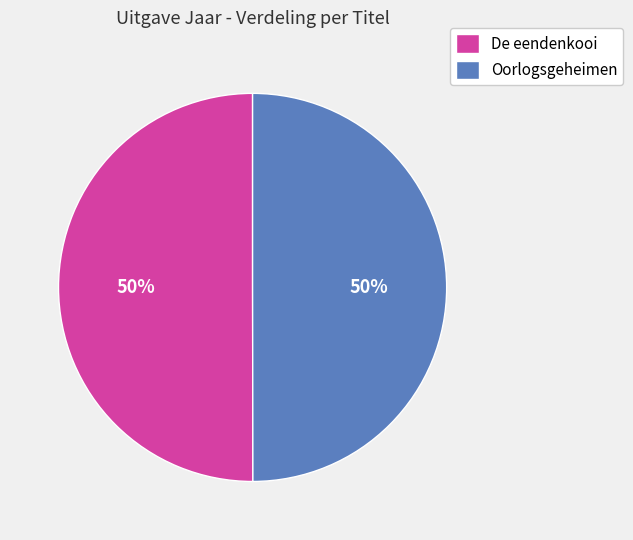

The Oorlogsgeheimen slice represents 39% of the pie. True or false?

False